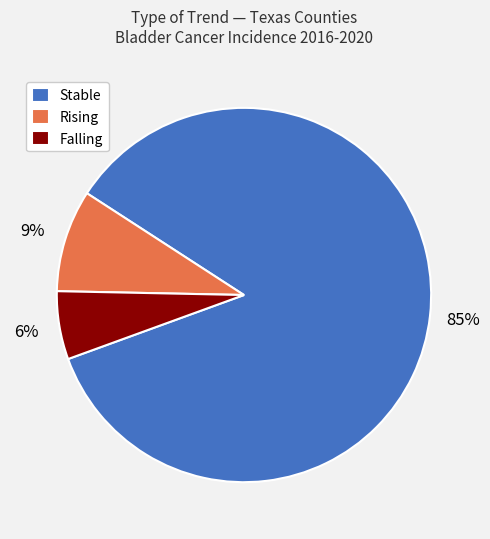

Is it true that Rising is 1% of the pie?

False